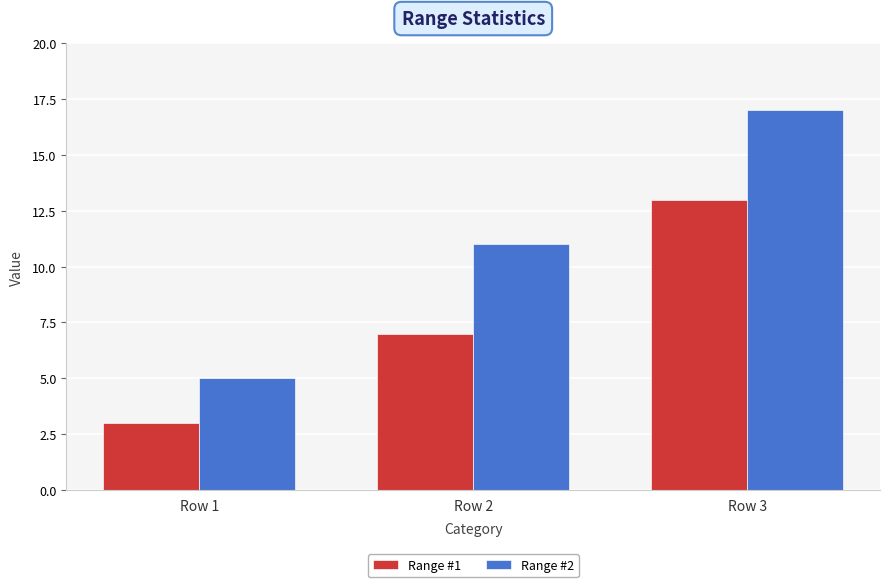

How many bars are there in each group?

2